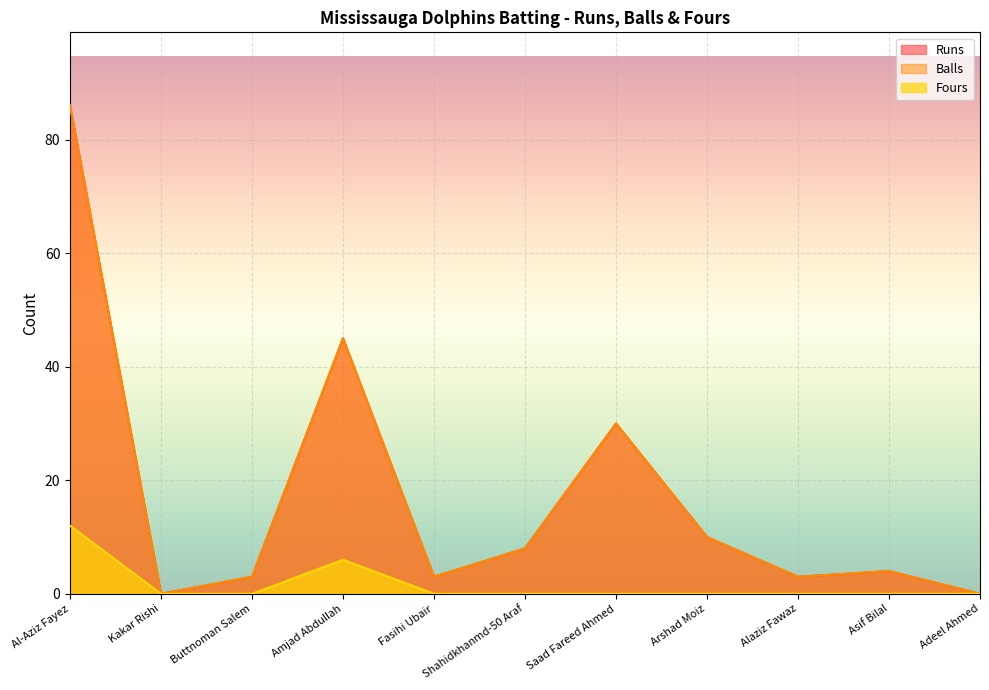

What are all the series names shown in the legend?

Runs, Balls, Fours